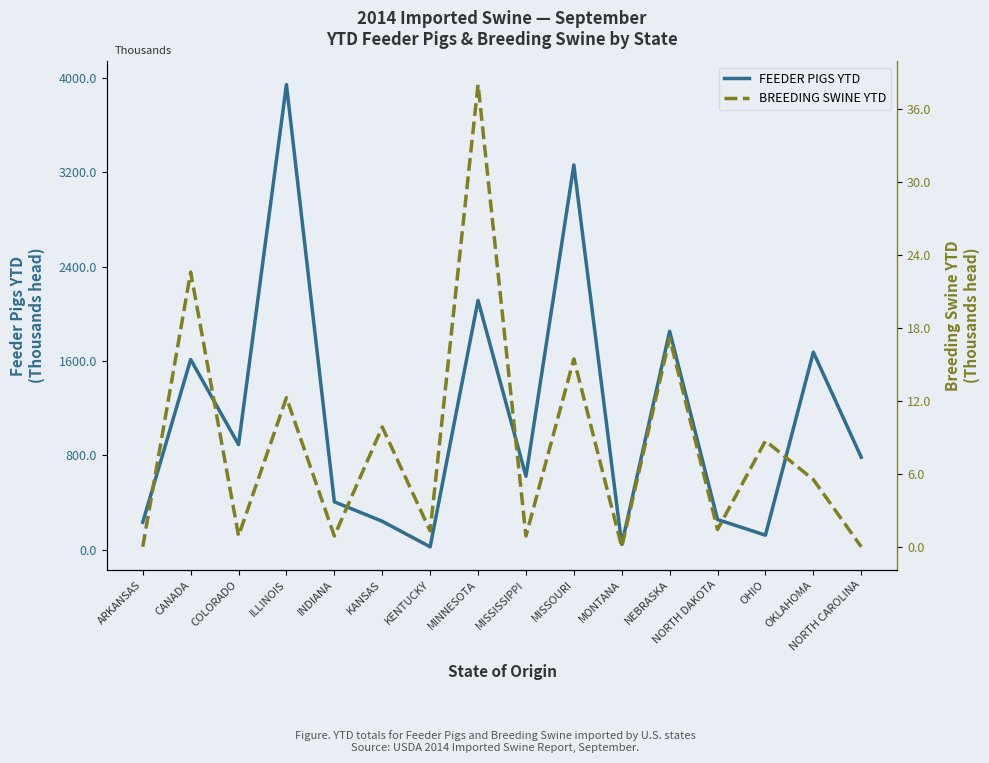

At how many categories does at least one series exceed 2275?

2